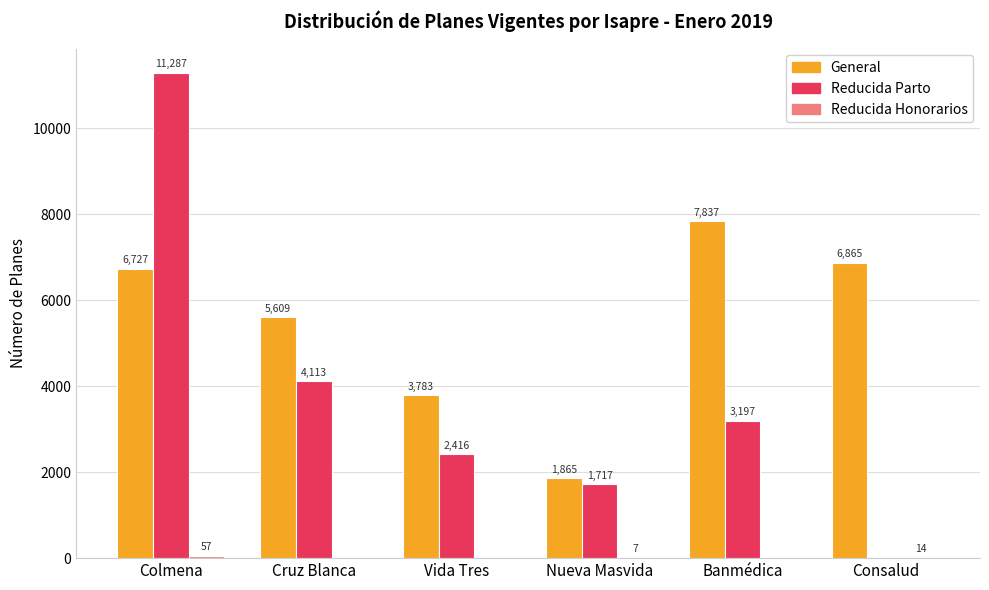

Which category has the highest value across all series?

Colmena